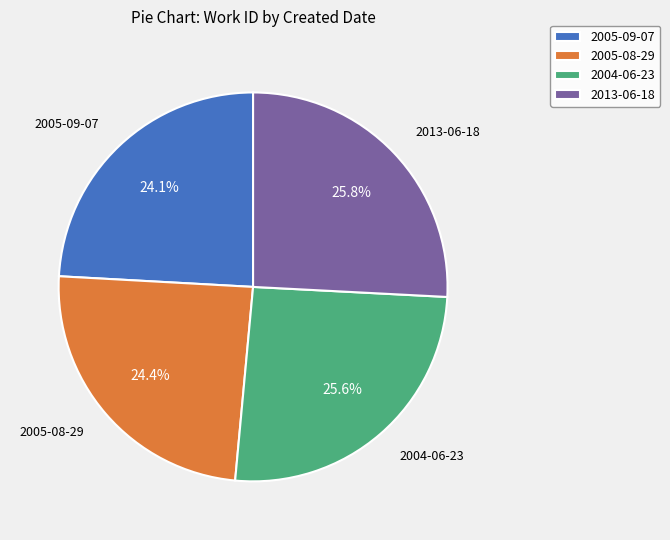

Does any single category account for the majority?

No